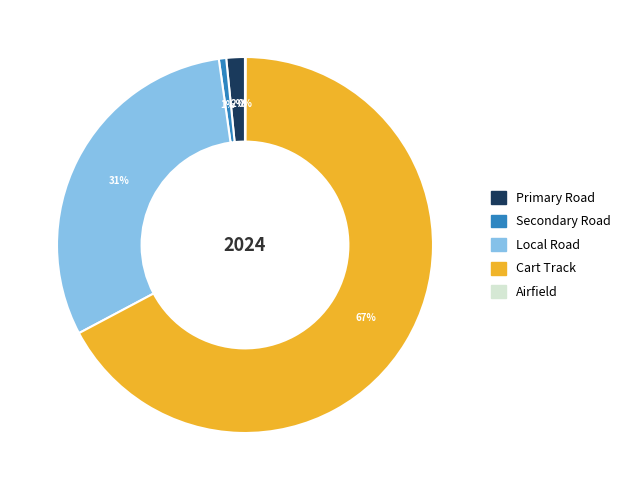

Which slice is the largest?

Cart Track